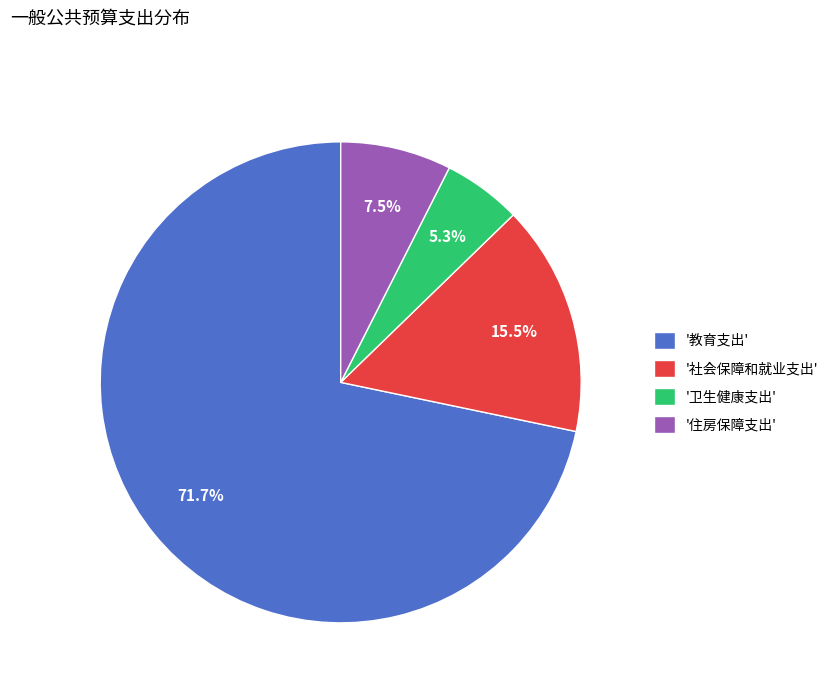

What is the majority slice?

'教育支出'